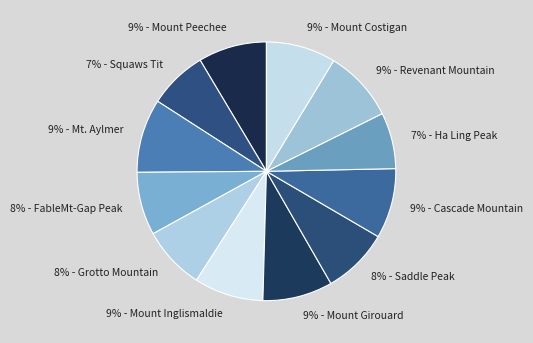

Is the sum of 8% - FableMt-Gap Peak and 7% - Ha Ling Peak greater than half?

No